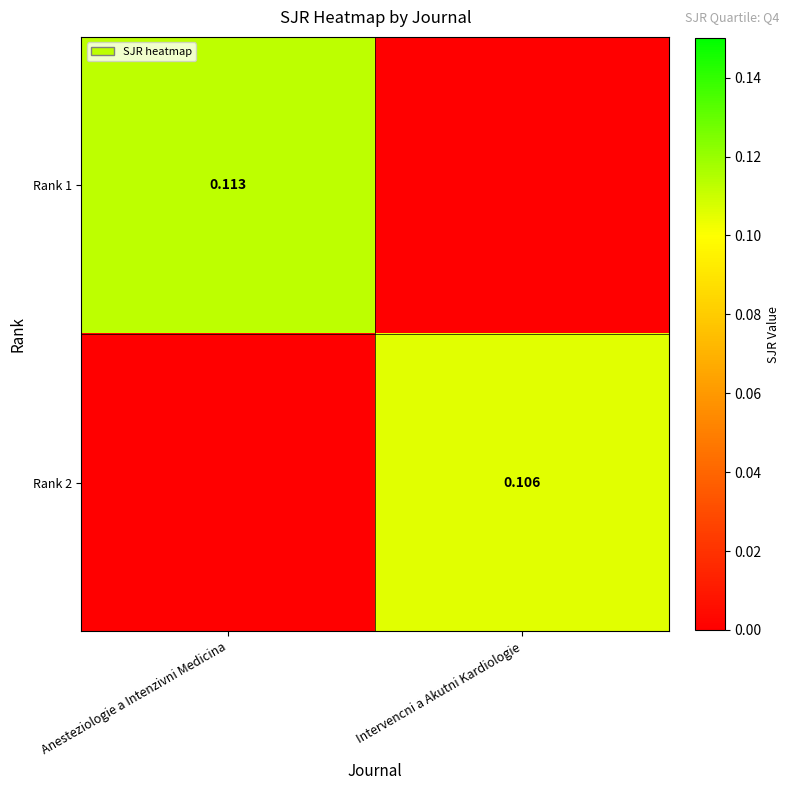

The Rank 2 series shows -0.1 at Anesteziologie a Intenzivni Medicina. True or false?

False